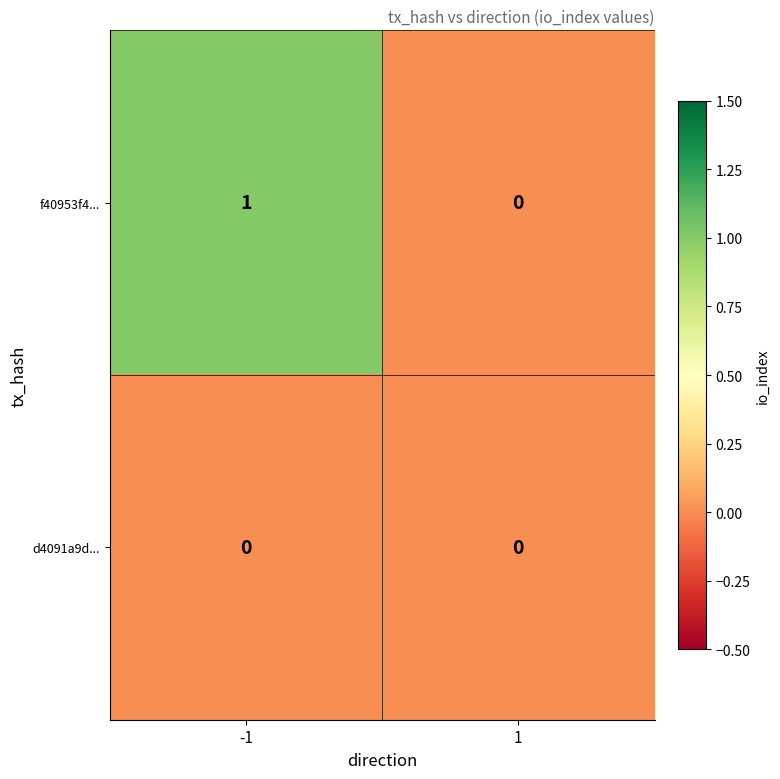

List the series in order of their overall mean, highest first.

f40953f4..., d4091a9d...